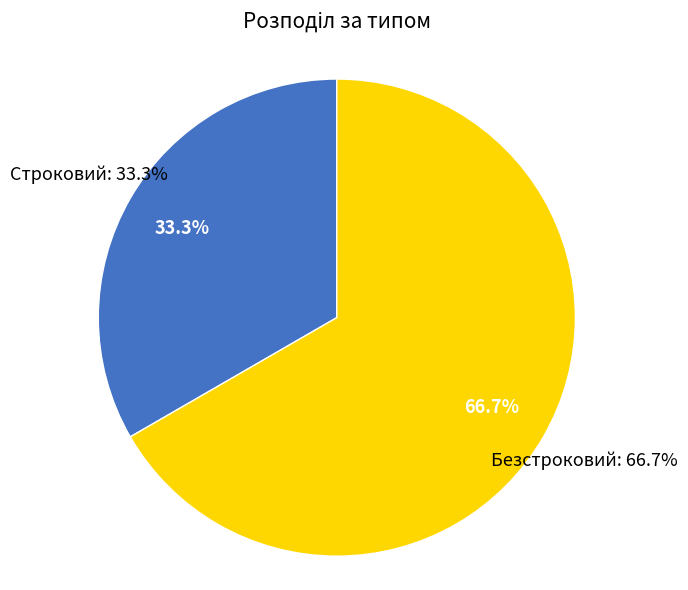

Rank the categories by value from lowest to highest.

Строковий, Безстроковий